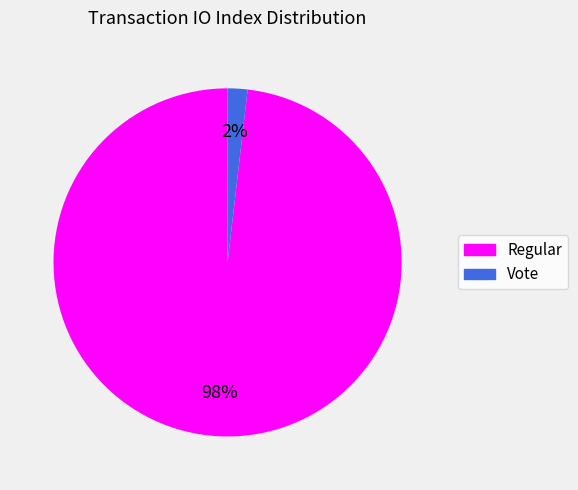

The Regular slice represents 98% of the pie. True or false?

True